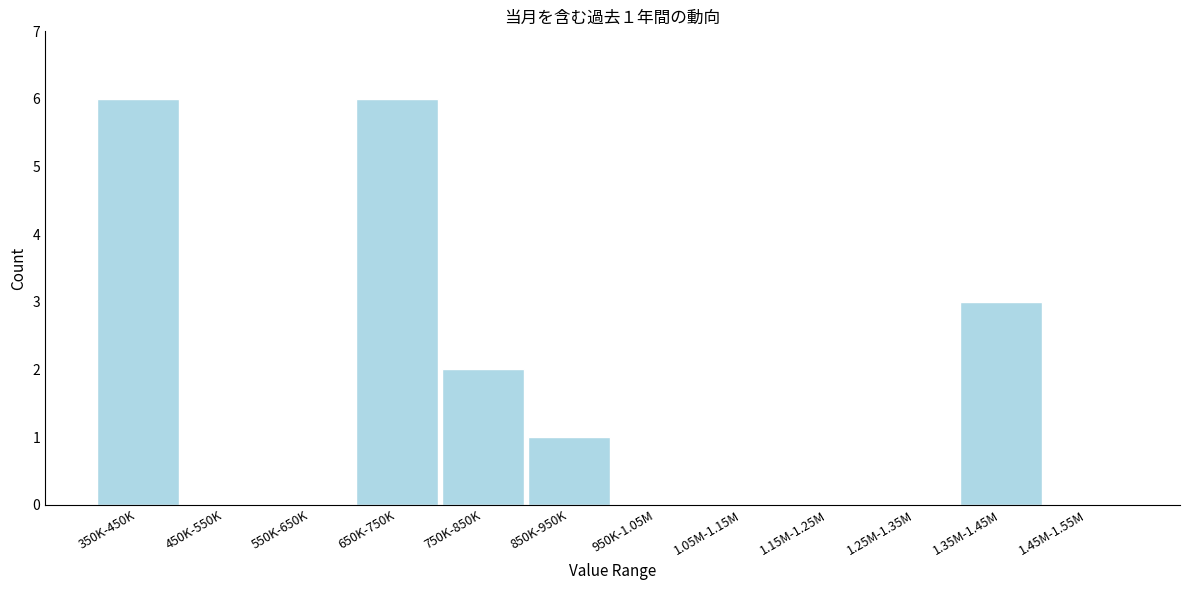

Reading right to left, extract all data points from this chart.

1.45M-1.55M=0	1.35M-1.45M=3	1.25M-1.35M=0	1.15M-1.25M=0	1.05M-1.15M=0	950K-1.05M=0	850K-950K=1	750K-850K=2	650K-750K=6	550K-650K=0	450K-550K=0	350K-450K=6